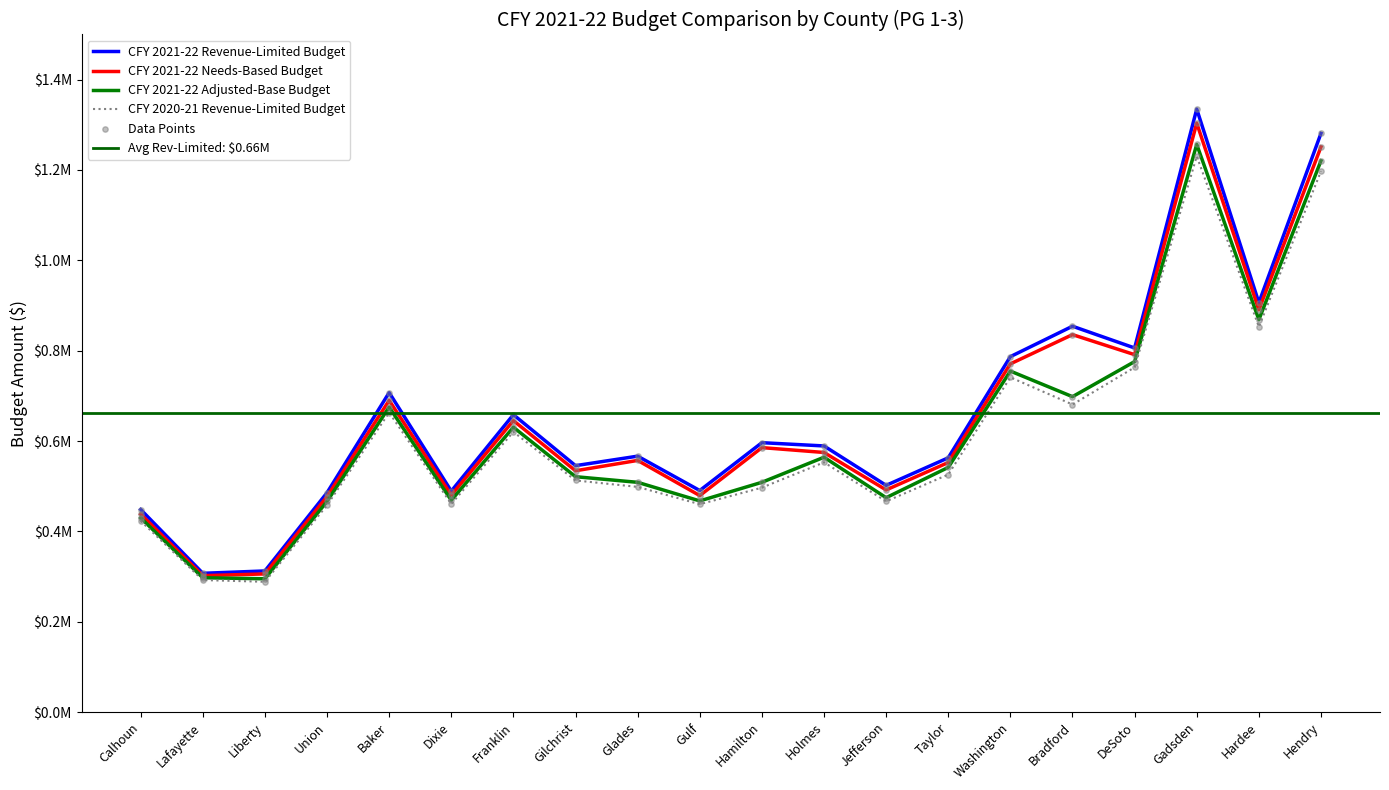

What is the total value across all series at Taylor?

2182606